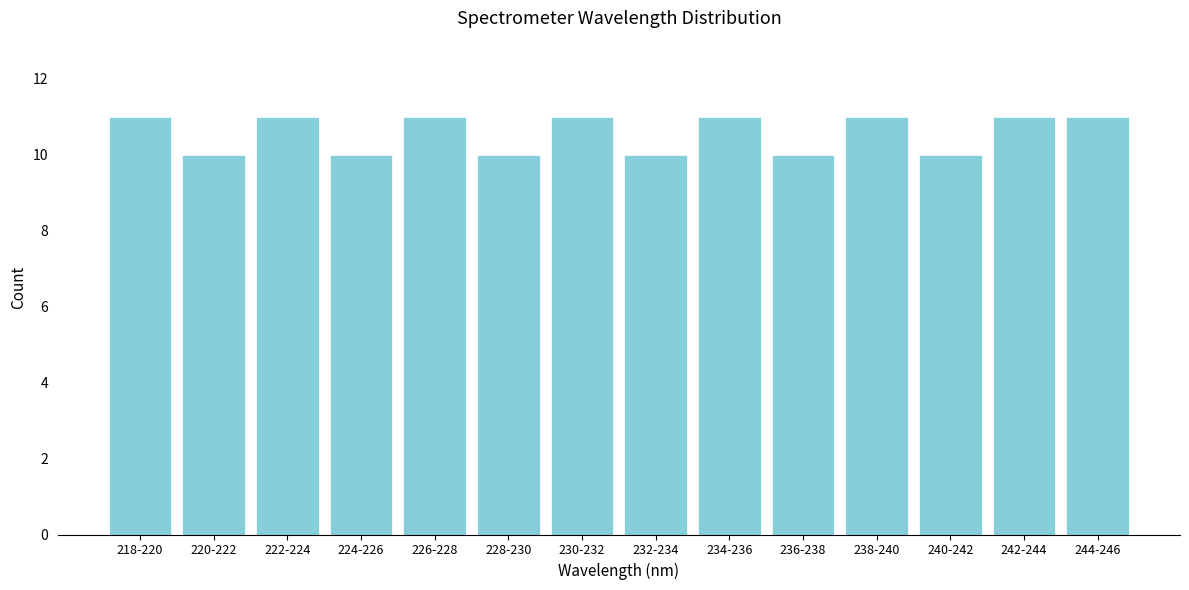

Reading left to right, what are all the values shown in this chart?

11	10	11	10	11	10	11	10	11	10	11	10	11	11